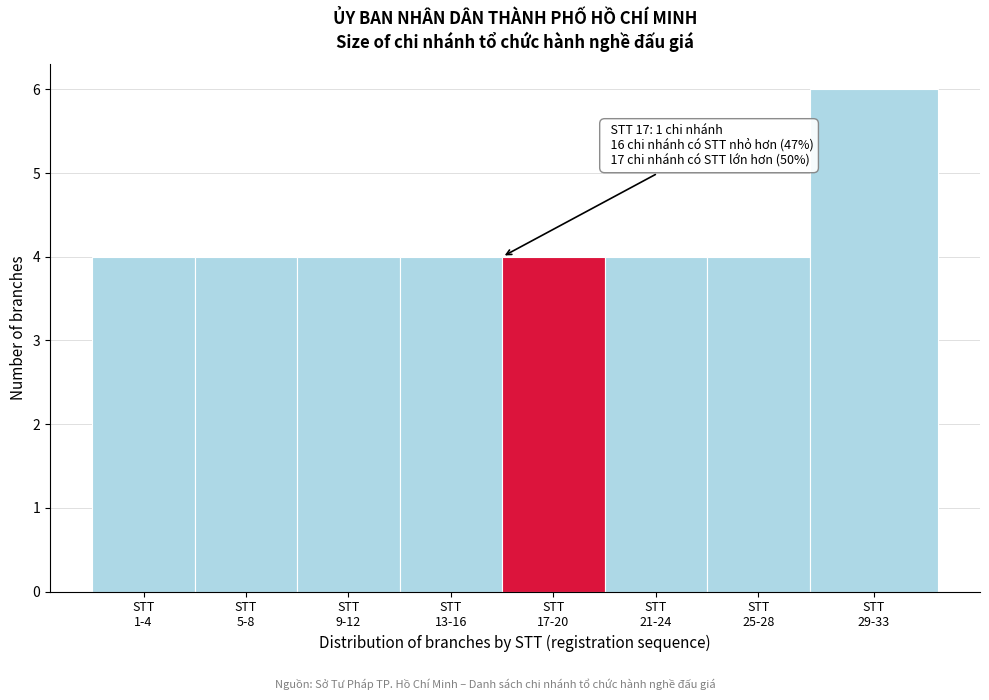

Reading left to right, list all the values displayed in this chart.

4	4	4	4	4	4	4	6